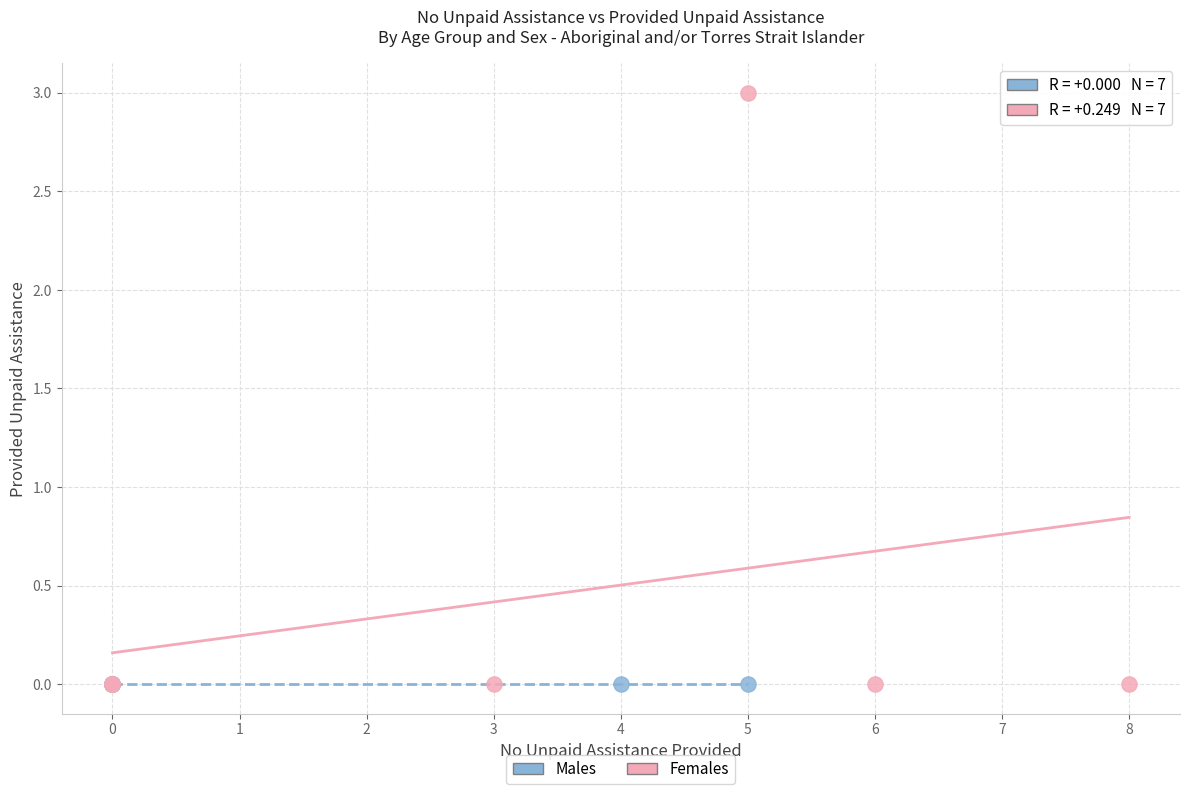

Which series reaches the maximum Y coordinate?

Females